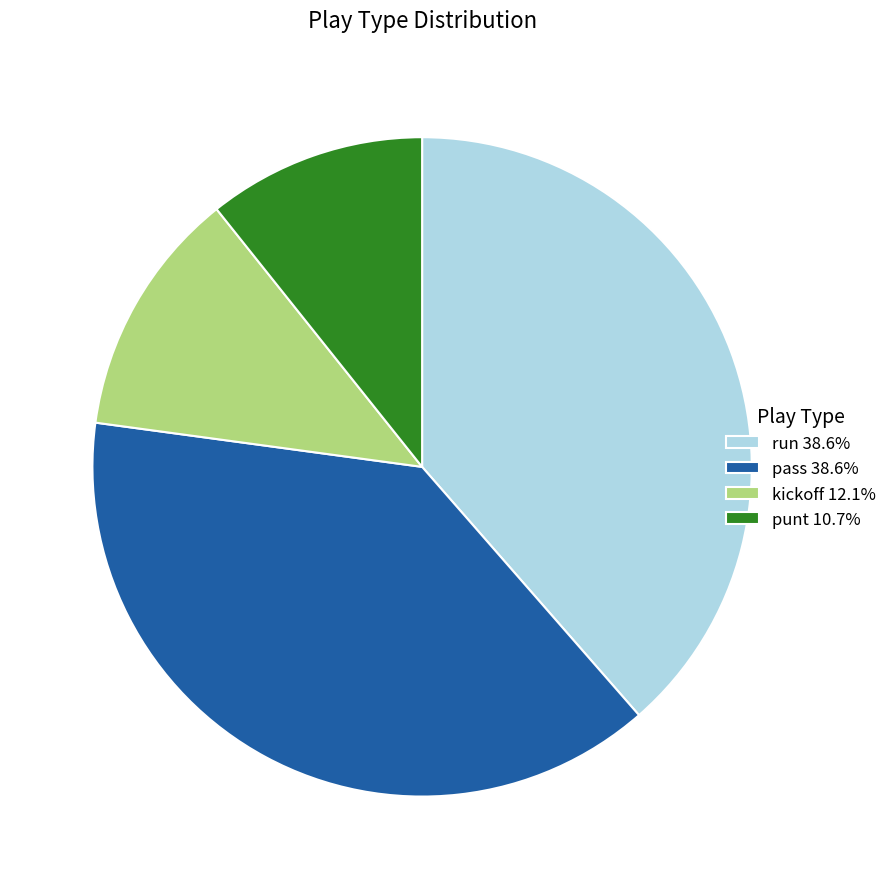

Is the sum of kickoff 12.1% and pass 38.6% greater than half?

Yes